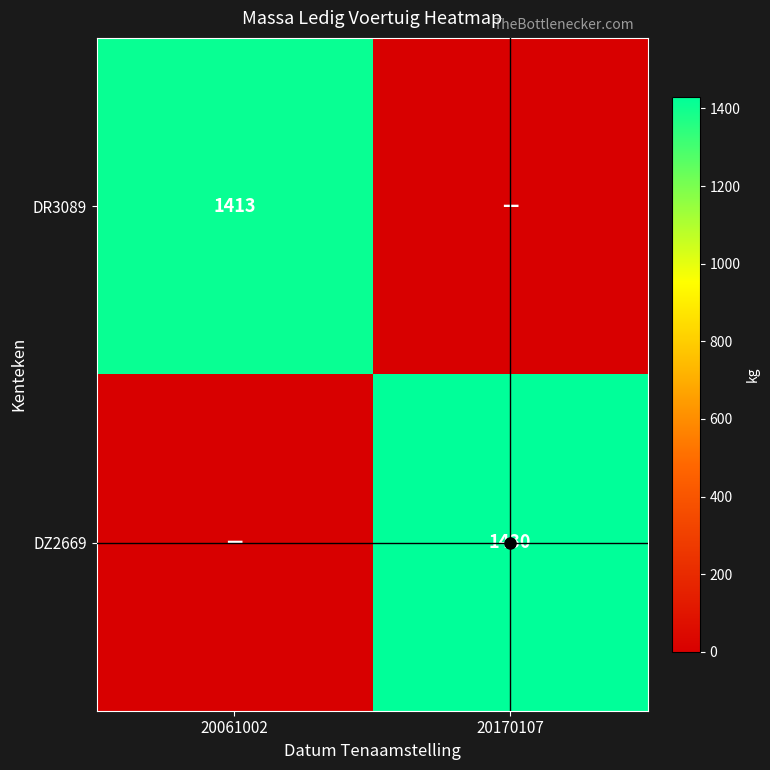

What is the spread (max minus min) of values at 20061002?

1413